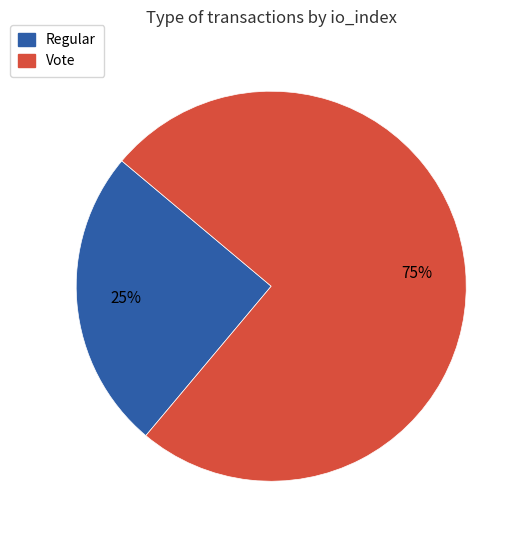

Rank the categories by value from lowest to highest.

Regular, Vote